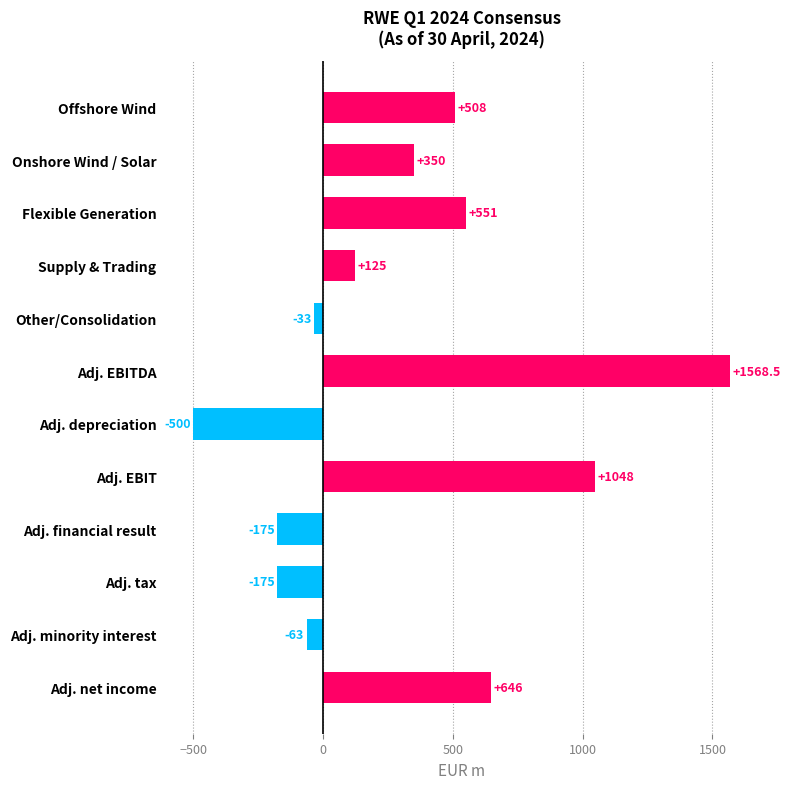

What is the label of the 7th bar from the top?

Adj. depreciation